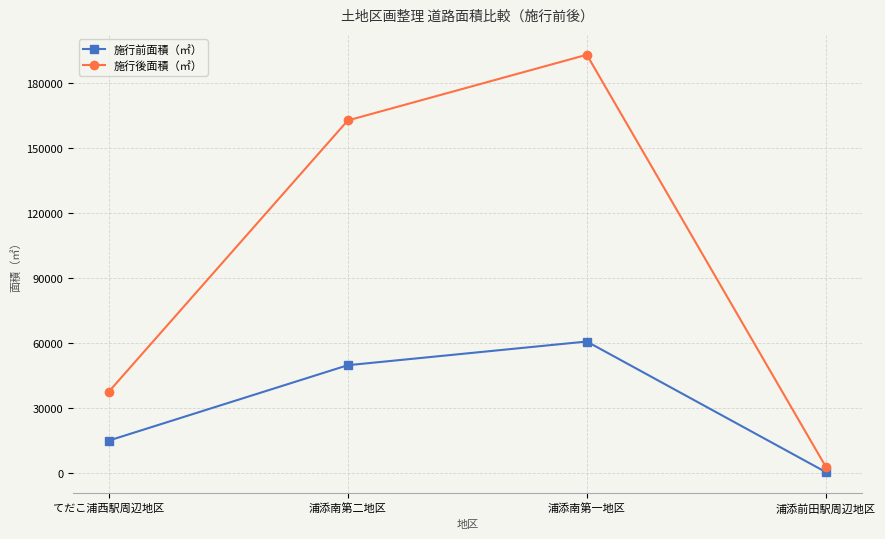

What is the sum of all 施行後面積（㎡） values?

396493